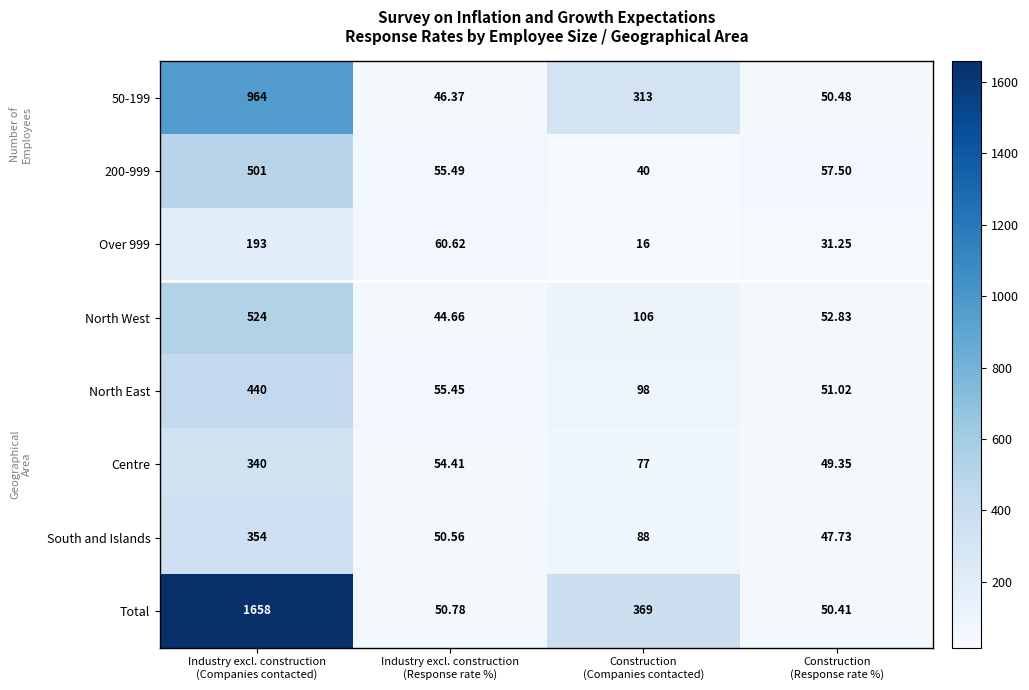

Which series has the largest total across all categories?

Total